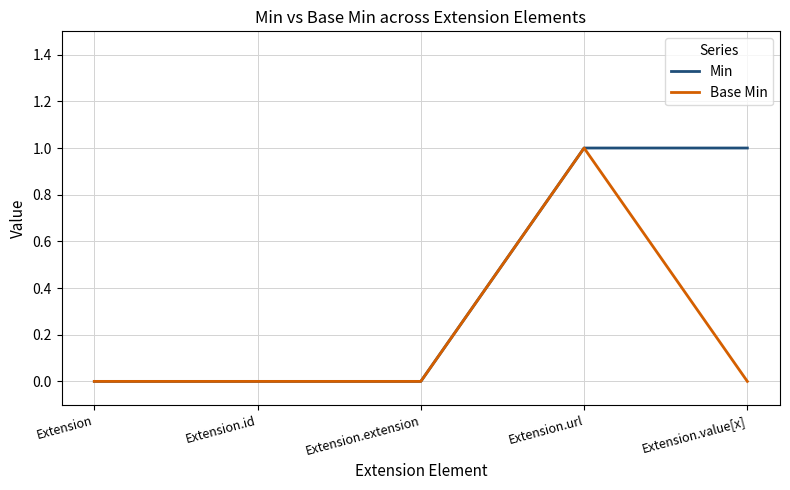

Reading left to right, extract all data points from this chart.

Min: Extension=0	Extension.id=0	Extension.extension=0	Extension.url=1	Extension.value[x]=1
Base Min: Extension=0	Extension.id=0	Extension.extension=0	Extension.url=1	Extension.value[x]=0